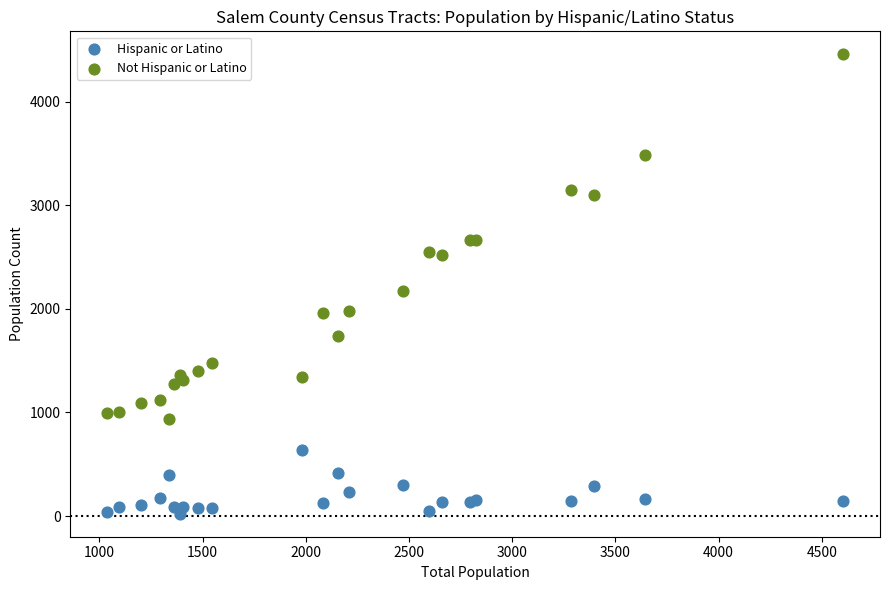

Across all series, what Y value is closest to 2239?

2170